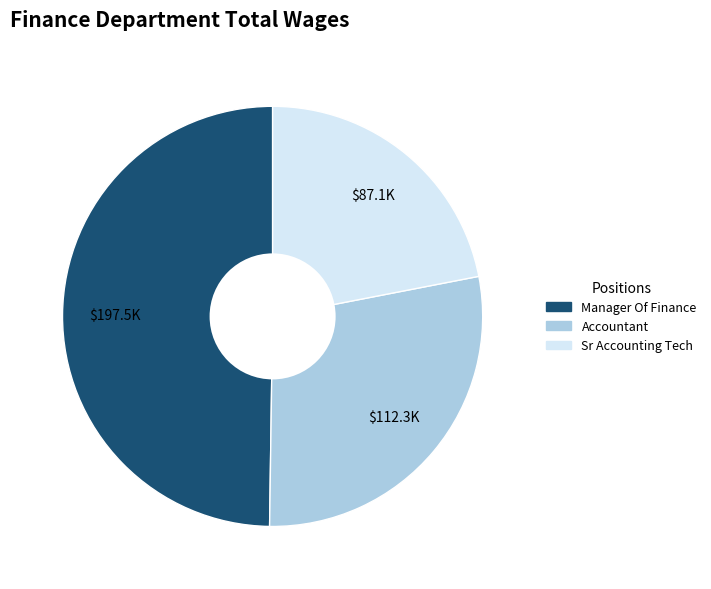

Is there a majority slice in this chart?

No